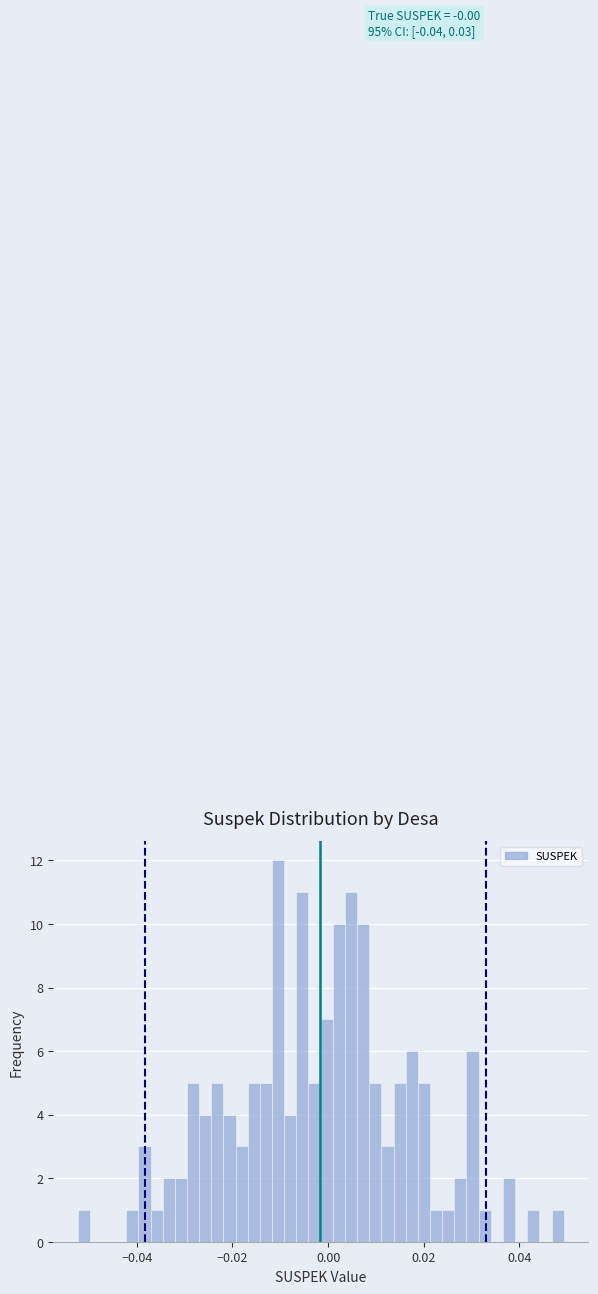

Around what value on the x-axis is the tallest bar? Give the approximate position of its centre, as read against the axis.

-0.010